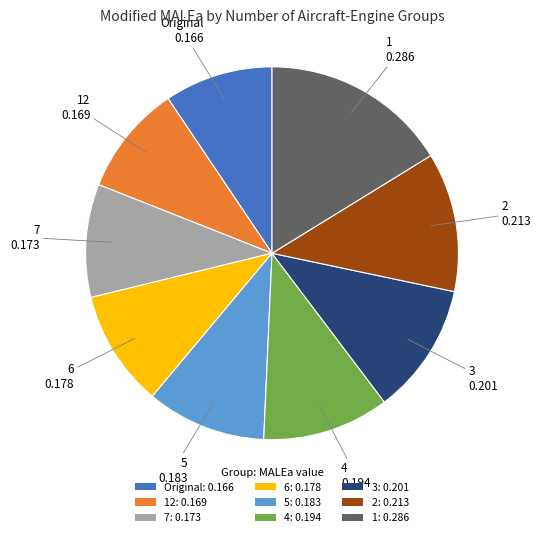

Is there a majority slice in this chart?

No